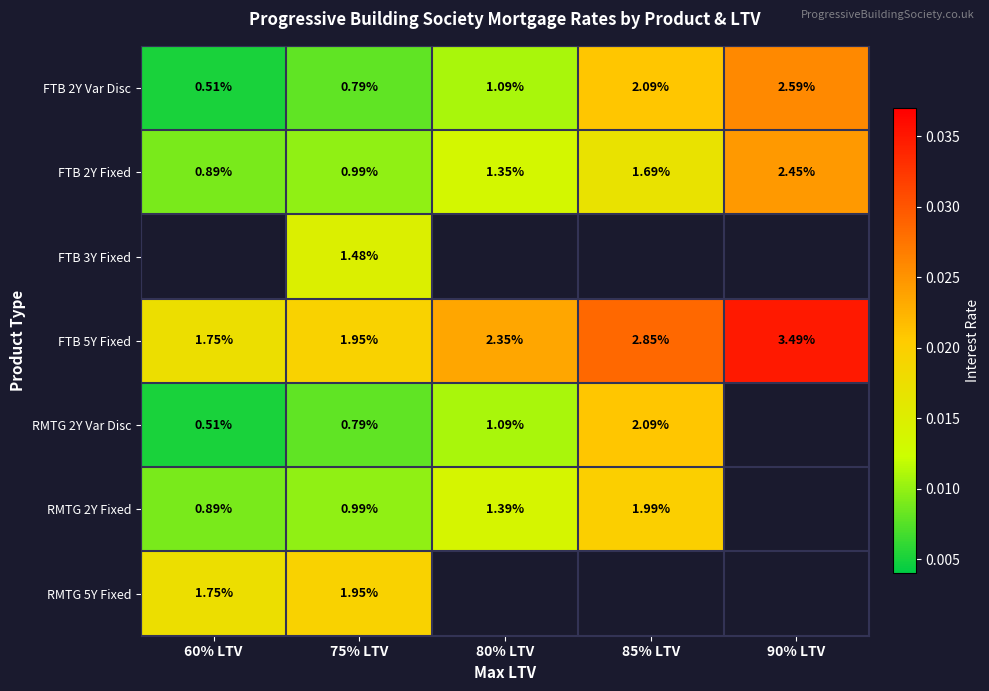

Is the value of RMTG 5Y Fixed at 60% LTV greater than the value of FTB 5Y Fixed at 80% LTV?

No